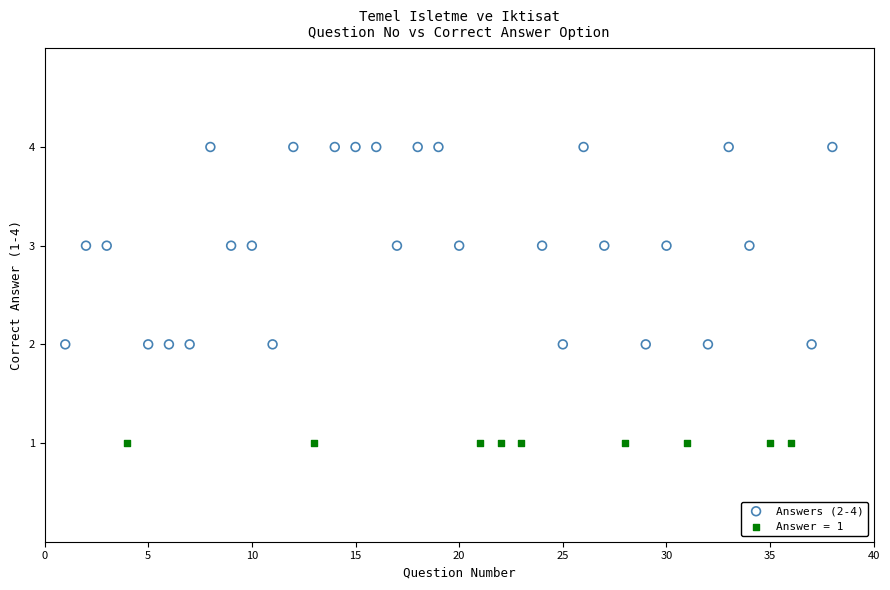

Which series contains the highest Y value?

Answers (2-4)